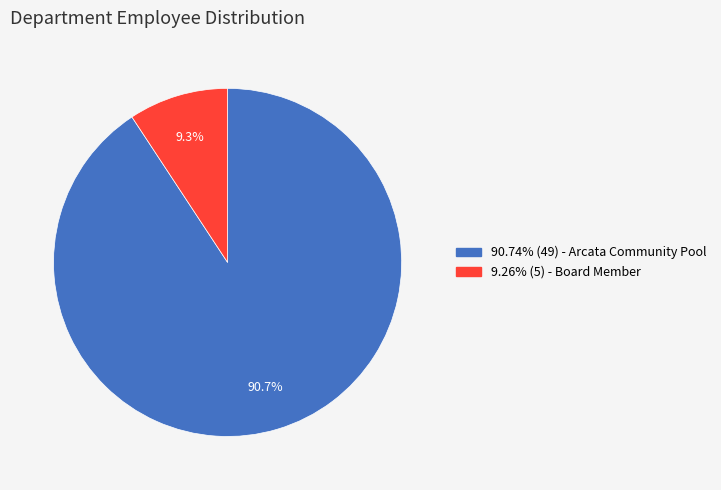

Does any single category account for the majority?

Yes